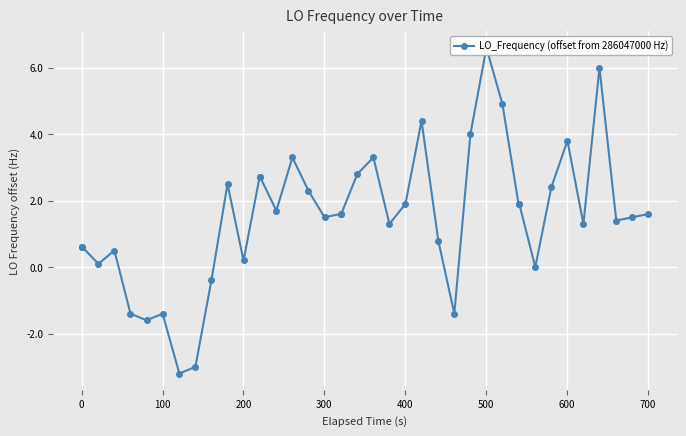

Reading left to right, what are all the values shown in this chart?

0.6	0.6	0.1	0.5	-1.4	-1.6	-1.4	-3.2	-3.0	-0.4	2.5	0.2	2.7	2.7	1.7	3.3	2.3	1.5	1.6	1.6	2.8	3.3	1.3	1.9	4.4	0.8	-1.4	4.0	6.6	4.9	1.9	1.9	0.0	2.4	3.8	1.3	6.0	1.4	1.5	1.6